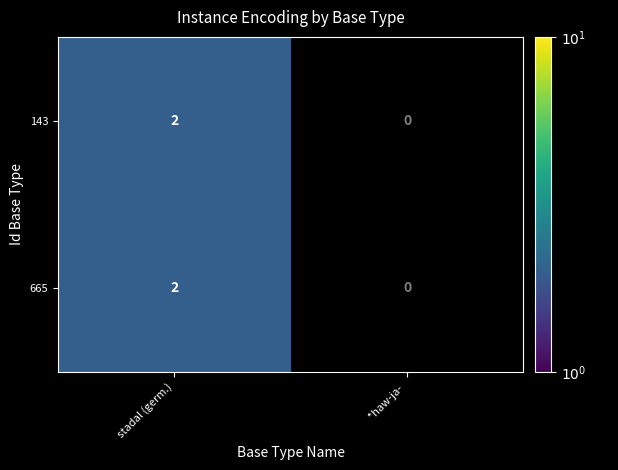

How many positive values does the 665 series have?

1